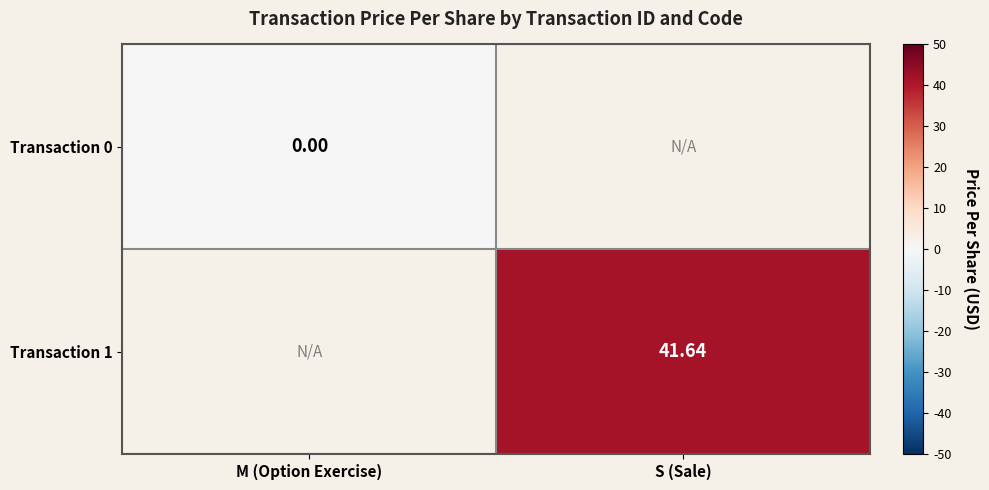

How many series are shown in this chart?

2